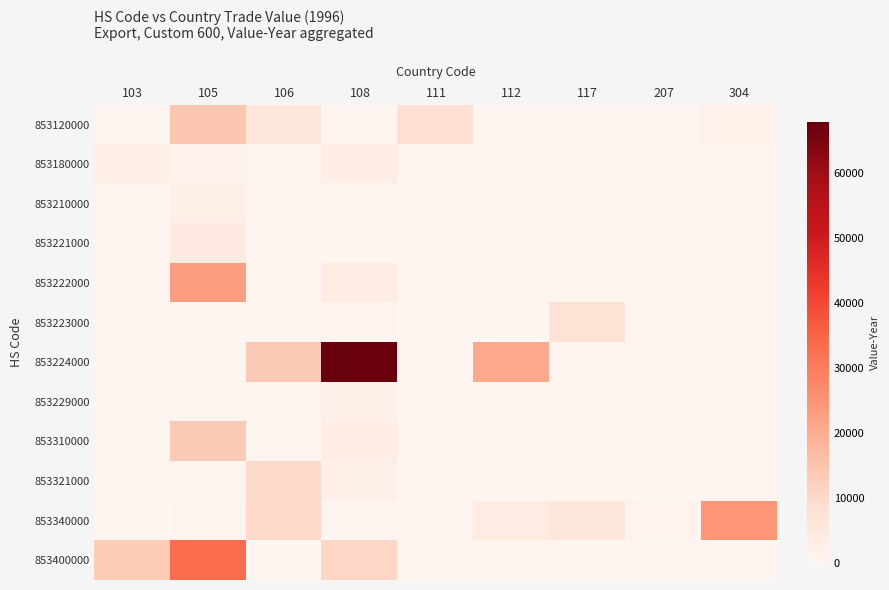

Reading left to right, list all the values displayed in this chart.

853120000: 103=229	105=14098	106=5862	108=0	111=8230	112=0	117=0	207=0	304=1646
853180000: 103=2733	105=1200	106=266	108=3360	111=0	112=0	117=0	207=0	304=0
853210000: 103=0	105=2483	106=273	108=0	111=0	112=0	117=0	207=0	304=0
853221000: 103=0	105=4320	106=0	108=0	111=0	112=0	117=0	207=0	304=0
853222000: 103=0	105=22739	106=0	108=3616	111=0	112=0	117=0	207=0	304=443
853223000: 103=0	105=0	106=0	108=577	111=0	112=0	117=7445	207=0	304=0
853224000: 103=0	105=0	106=13736	108=67822	111=0	112=20709	117=0	207=0	304=0
853229000: 103=0	105=0	106=0	108=2023	111=0	112=0	117=0	207=0	304=0
853310000: 103=0	105=13641	106=0	108=3208	111=0	112=0	117=0	207=0	304=0
853321000: 103=0	105=0	106=9799	108=2299	111=0	112=0	117=0	207=0	304=0
853340000: 103=0	105=405	106=9920	108=0	111=0	112=3746	117=5931	207=918	304=24375
853400000: 103=13129	105=33278	106=0	108=10851	111=0	112=0	117=0	207=0	304=0